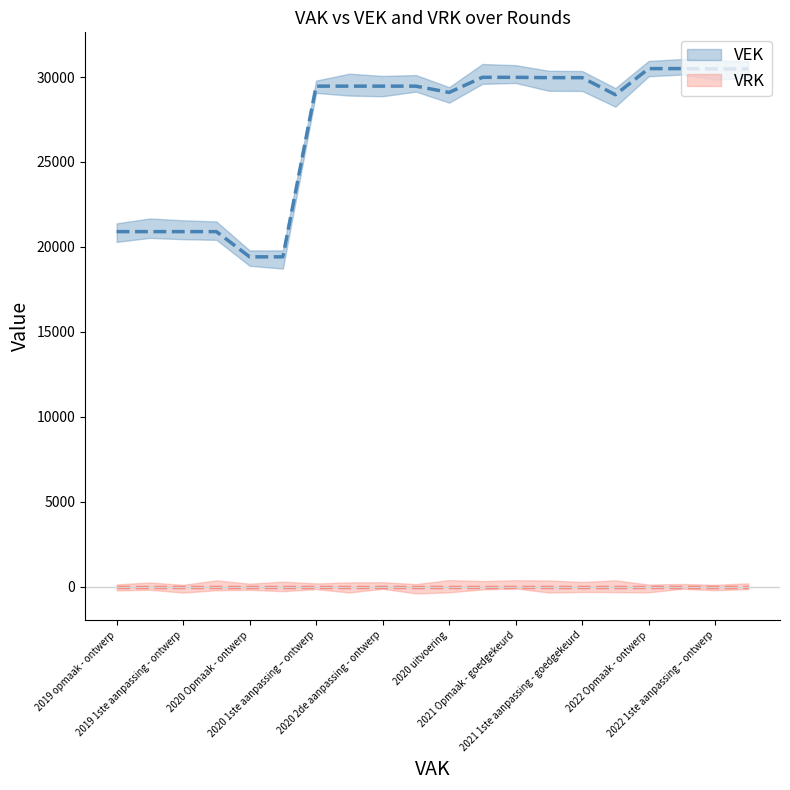

What is the sum of the values at 2021 Opmaak - ontwerp and 2022 Opmaak - ontwerp?

60477